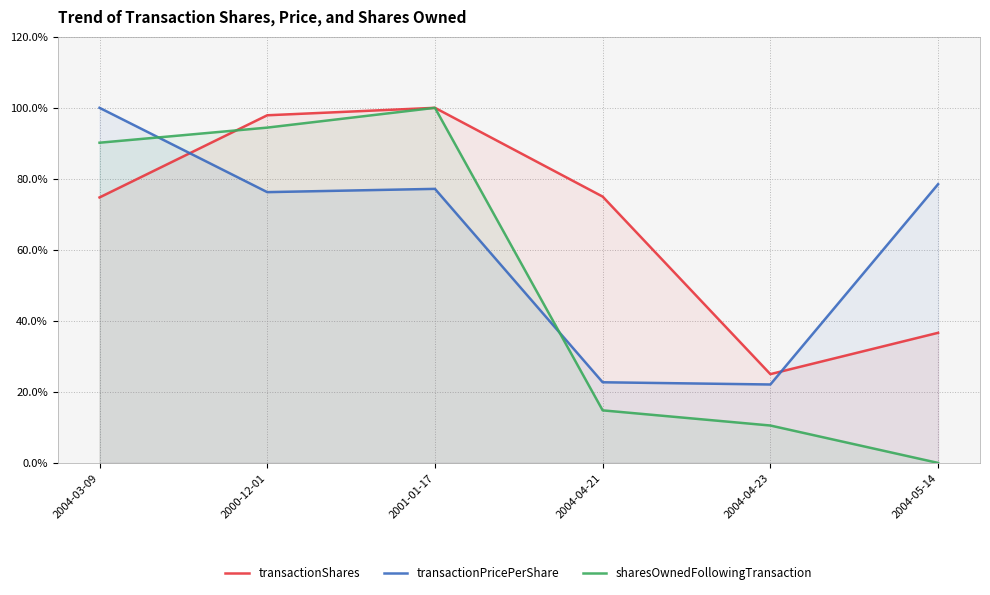

List the series in order of their peak value, lowest first.

transactionShares, transactionPricePerShare, sharesOwnedFollowingTransaction